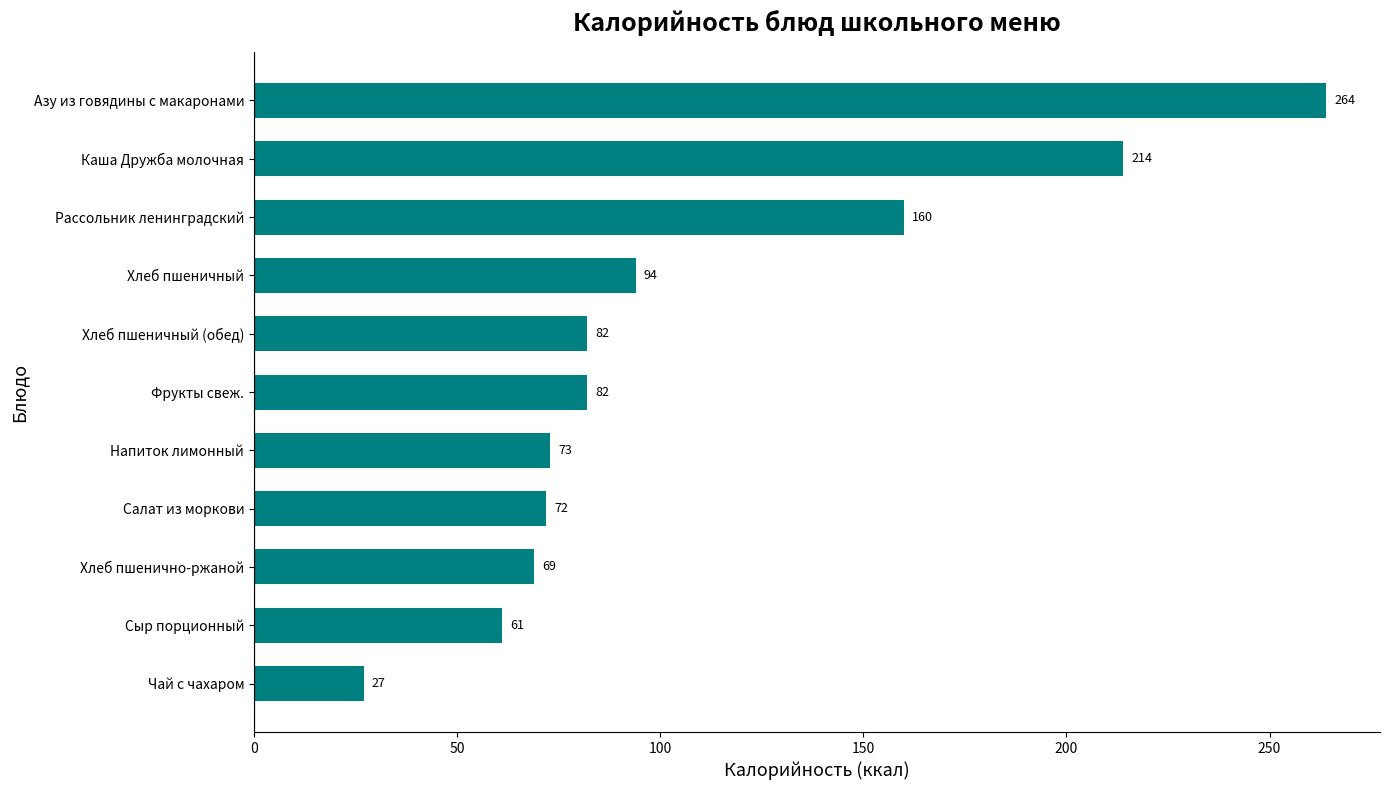

Count the number of categories in the chart.

11